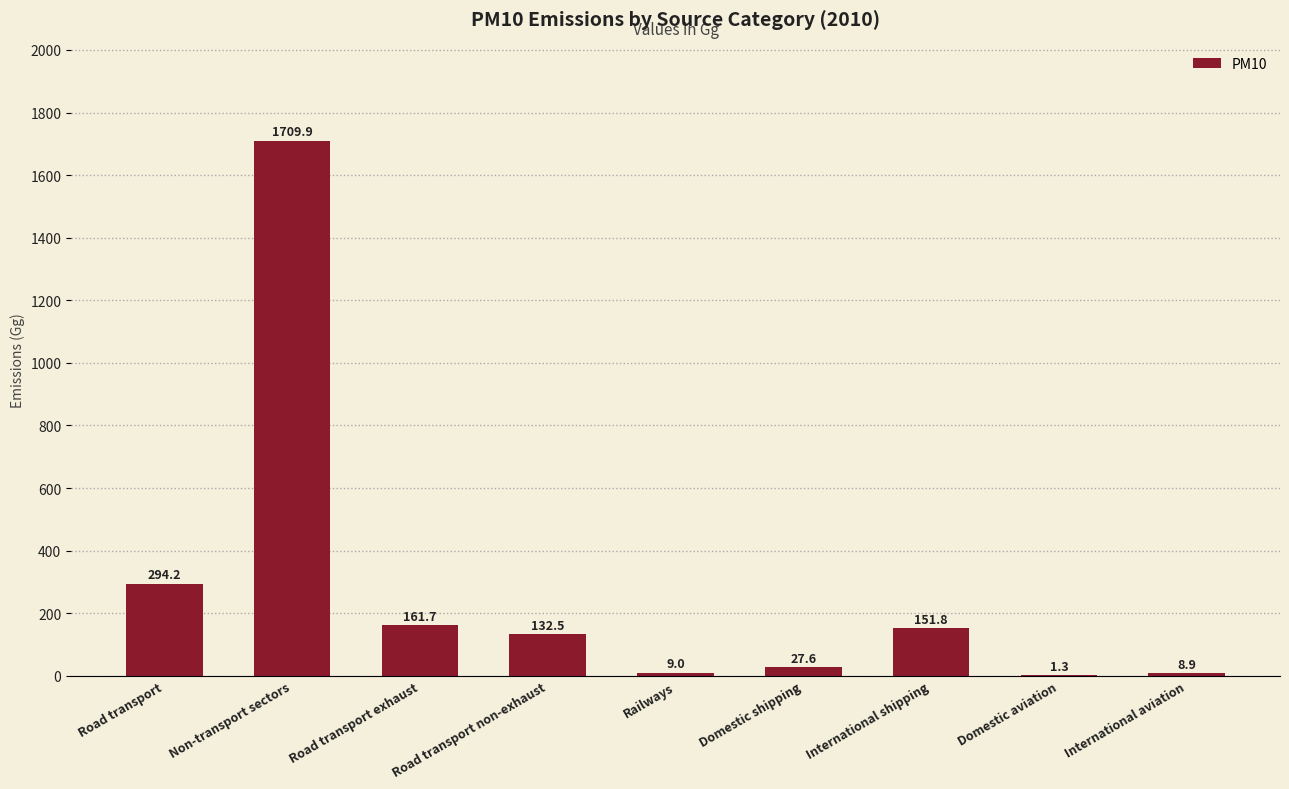

Count the number of categories in the chart.

9